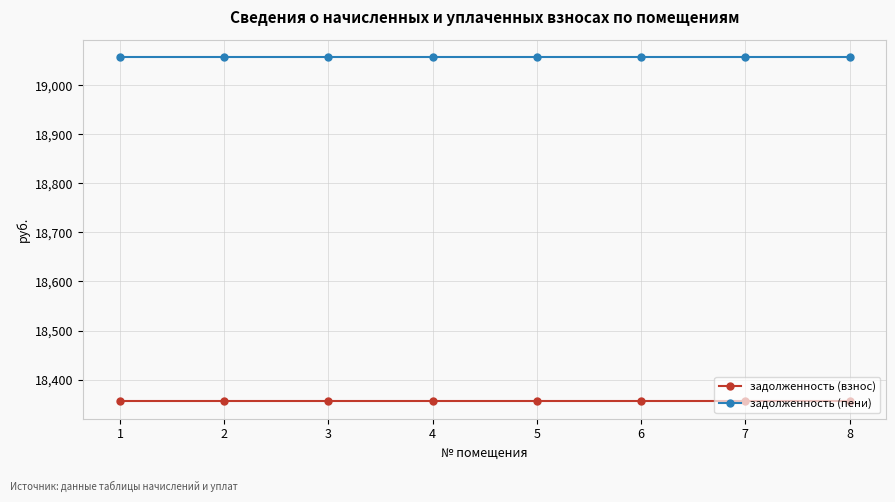

Reading left to right, extract all data points from this chart.

задолженность (взнос): 18355.7	18355.7	18355.7	18355.7	18355.7	18355.7	18355.7	18355.7
задолженность (пени): 19057.7	19057.7	19057.7	19057.7	19057.7	19057.7	19057.7	19057.7